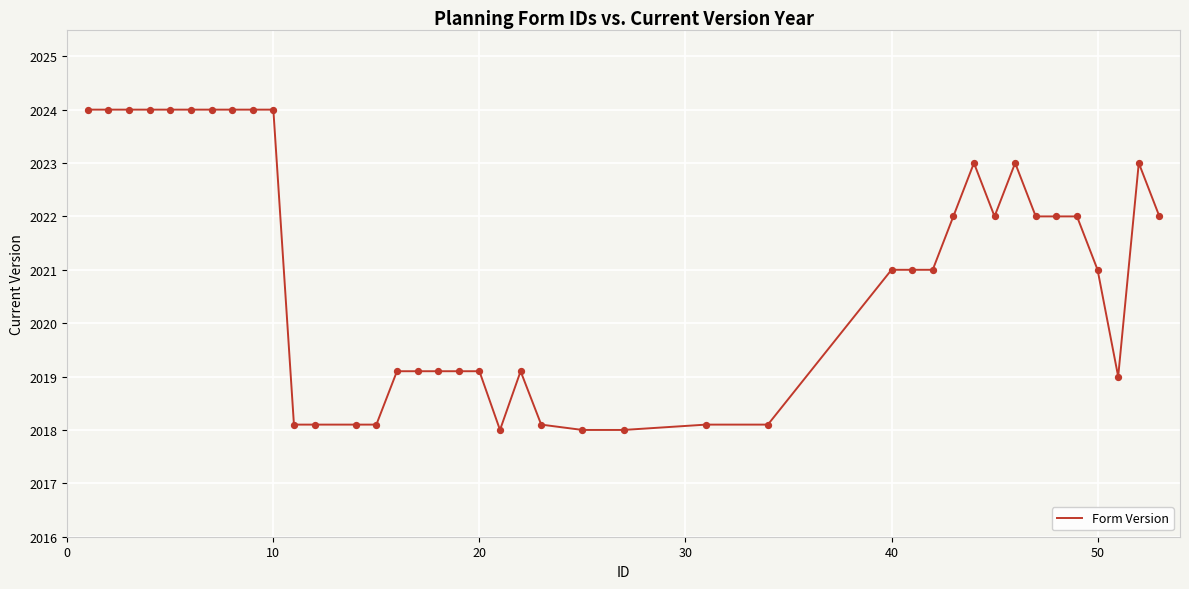

What is the smallest value displayed?

2018.0